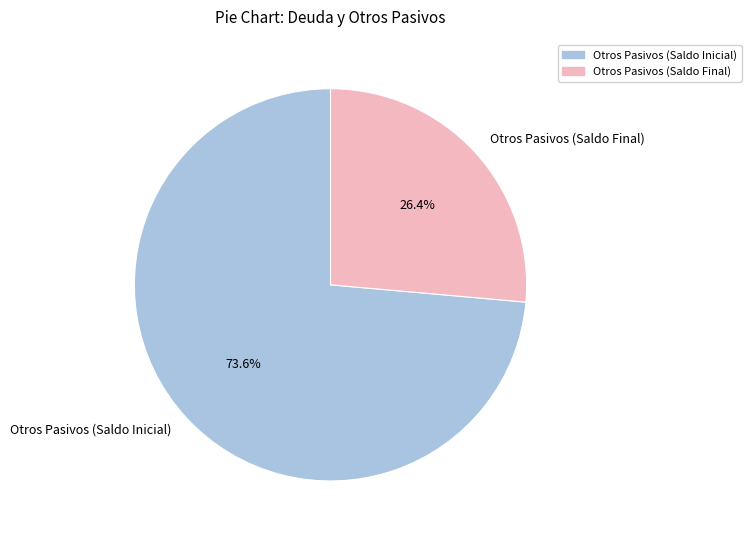

What is the largest slice in the pie chart?

Otros Pasivos (Saldo Inicial)